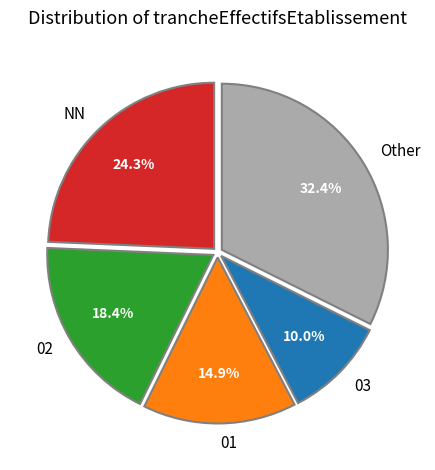

To the nearest percent, what is the average slice percentage?

20%